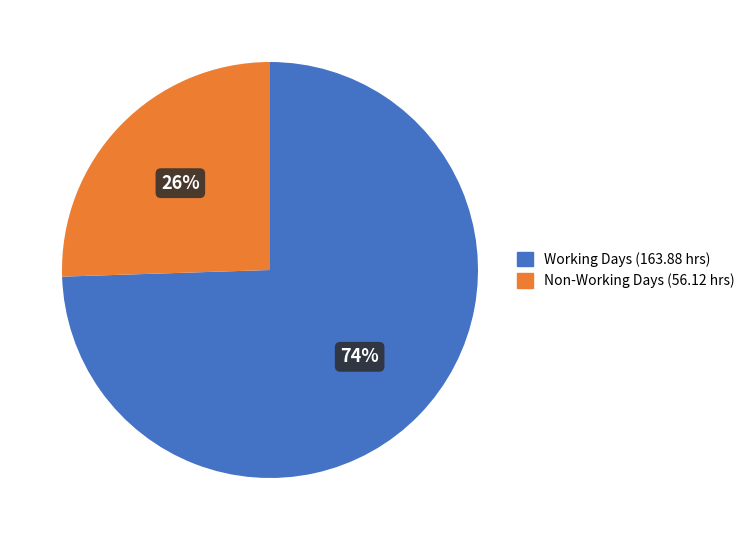

Is there a majority slice in this chart?

Yes